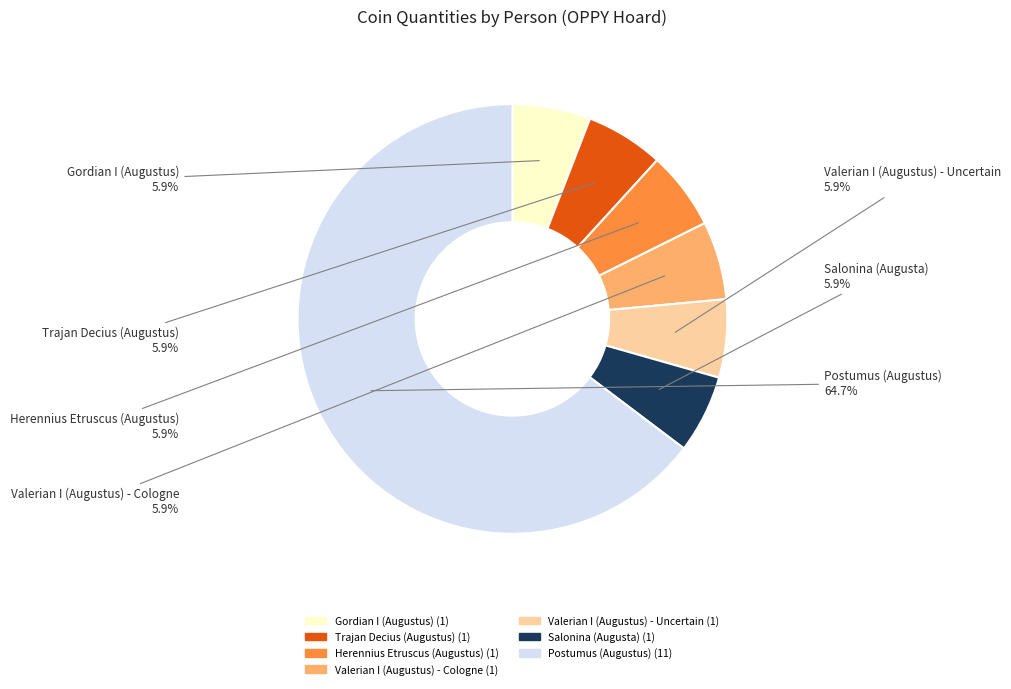

True or false: Gordian I (Augustus) accounts for 1% of the total.

False